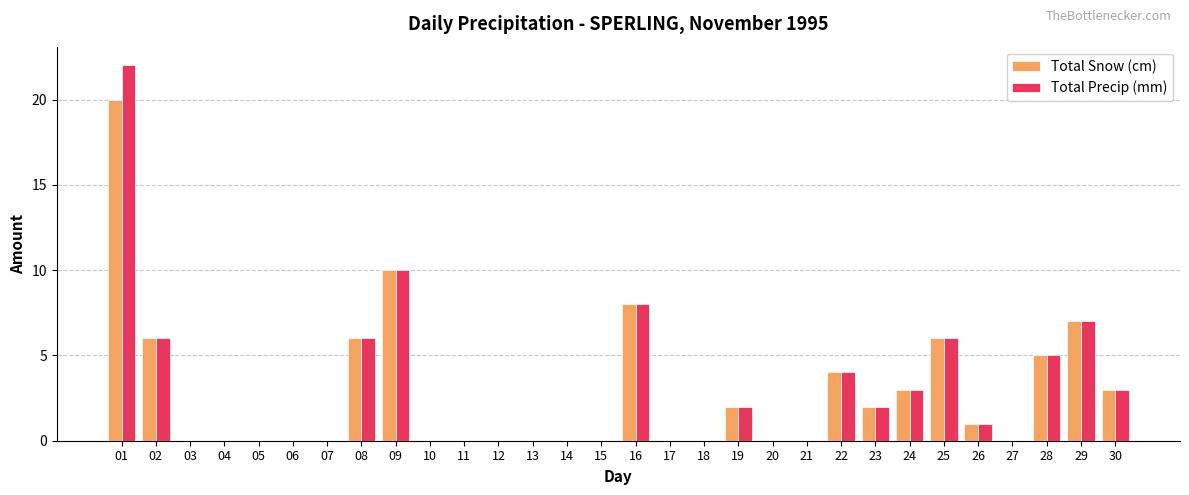

Where is Total Precip (mm) nearest to the value 11?

09